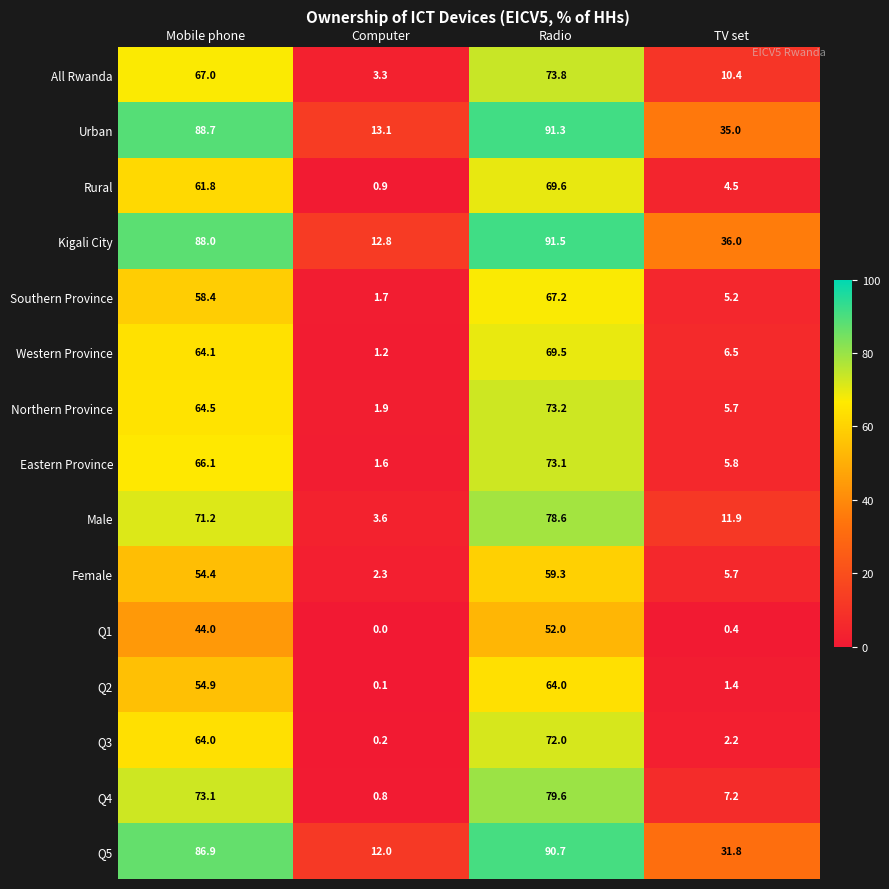

Rank the series at Radio from lowest to highest value.

Q1, Female, Q2, Southern Province, Western Province, Rural, Q3, Eastern Province, Northern Province, All Rwanda, Male, Q4, Q5, Urban, Kigali City